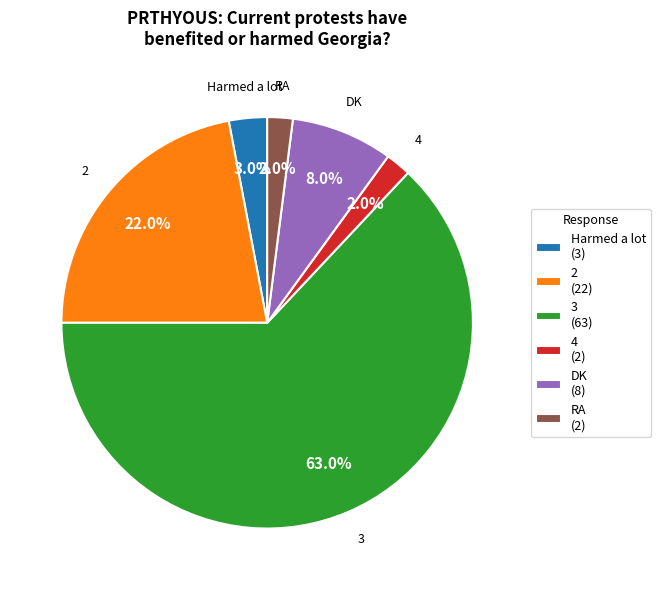

Is the sum of 3 (63) and 2 (22) greater than half?

Yes